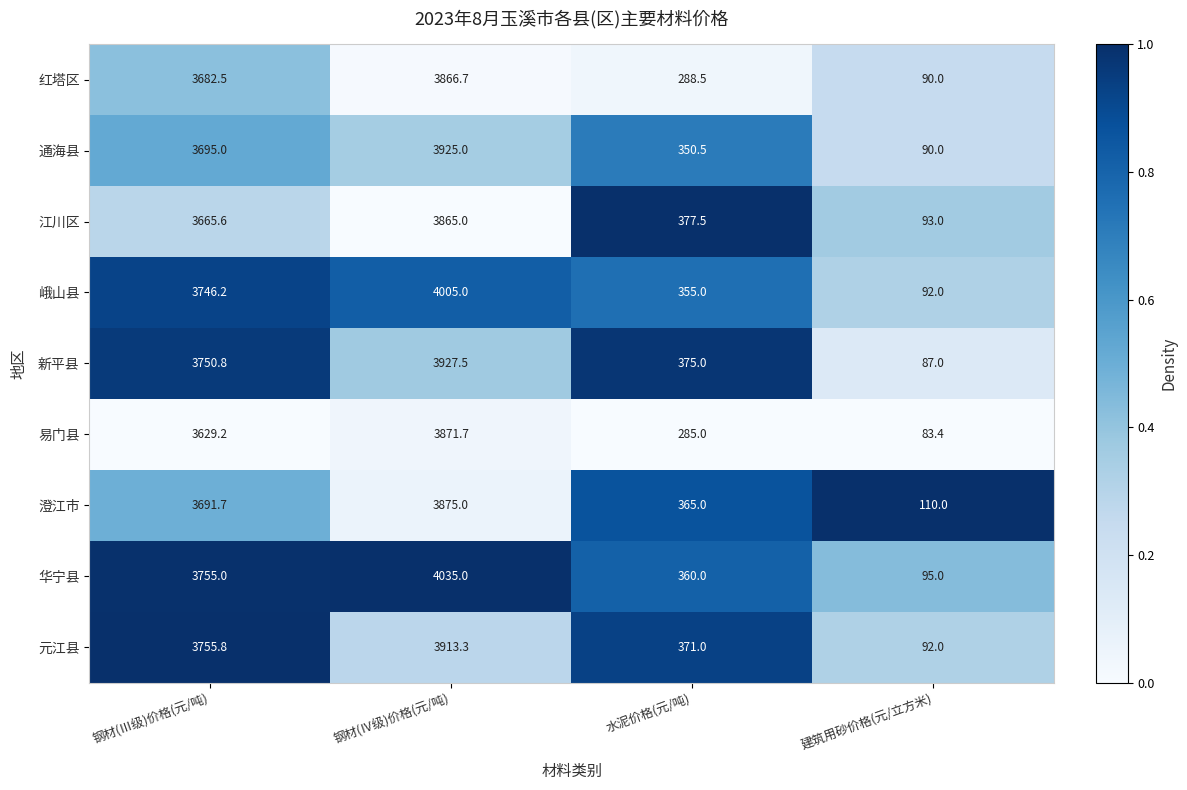

List the labels in order of 江川区 value, smallest first.

建筑用砂价格(元/立方米), 水泥价格(元/吨), 钢材(Ⅲ级)价格(元/吨), 钢材(Ⅳ级)价格(元/吨)